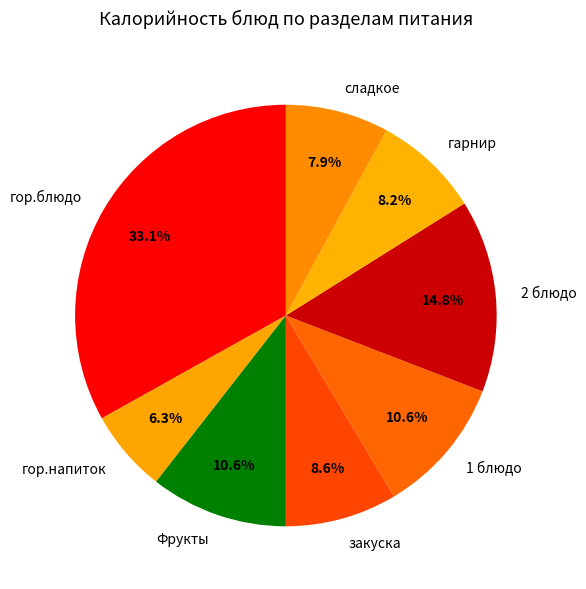

Does гарнир represent more than half of the total?

No